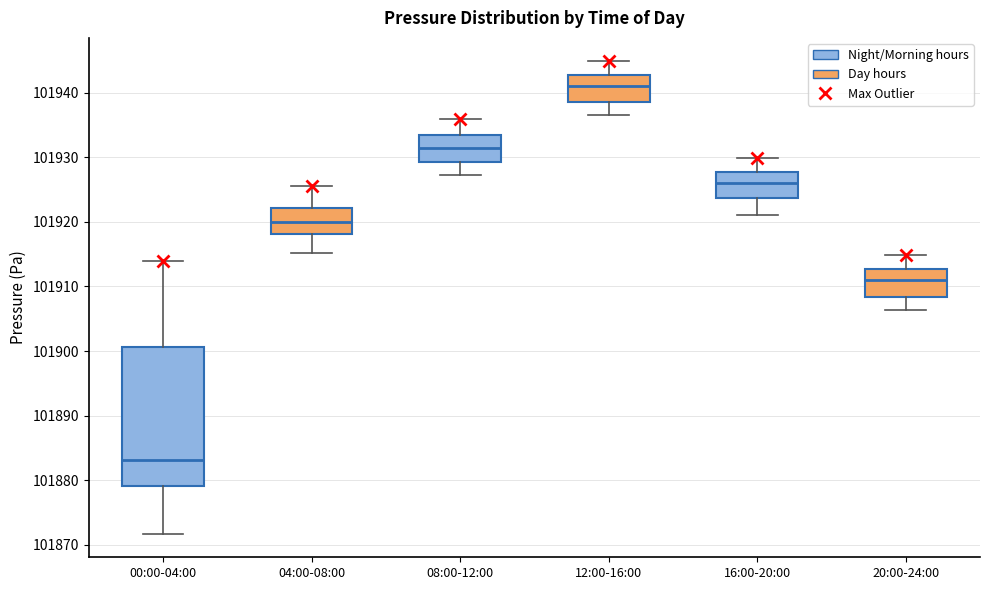

Which box is the tallest, from its lower edge to its upper edge?

00:00-04:00